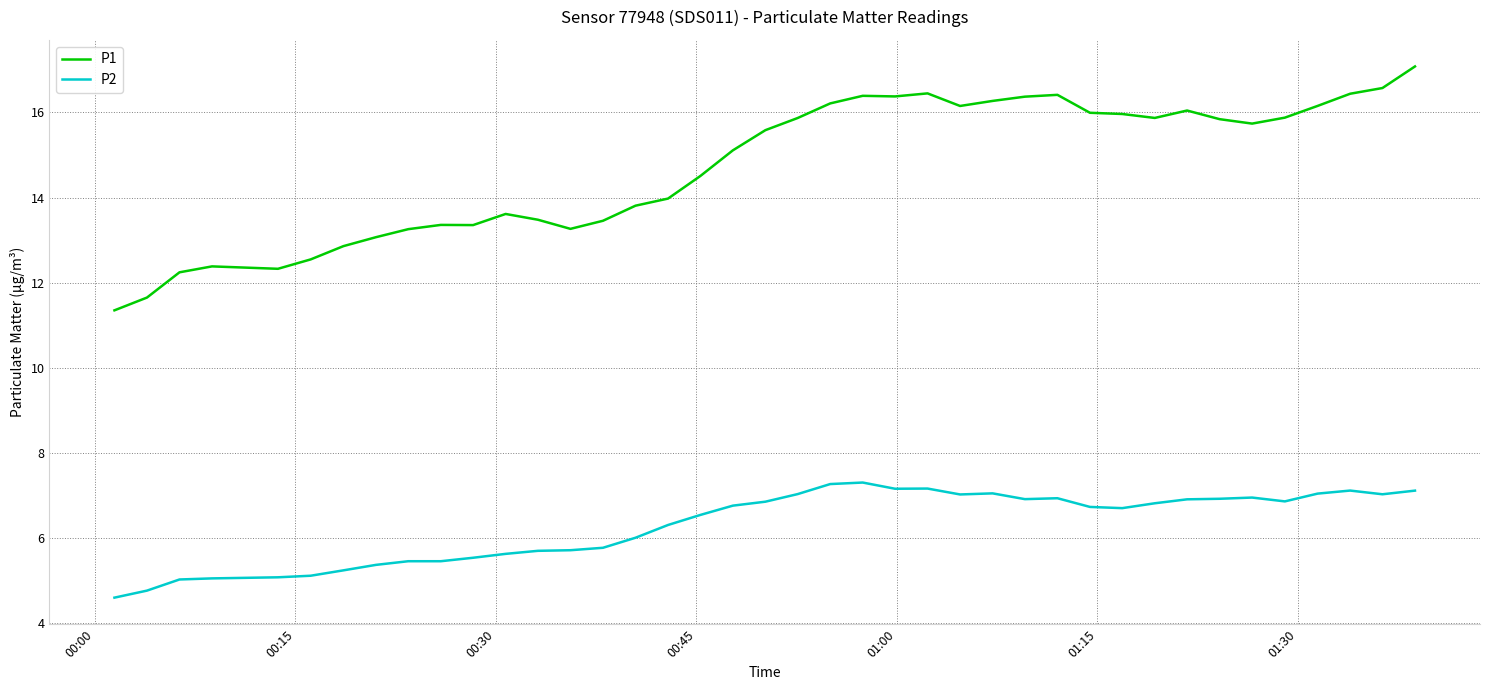

What is the difference between the maximum and minimum values in the P1 series?

5.7